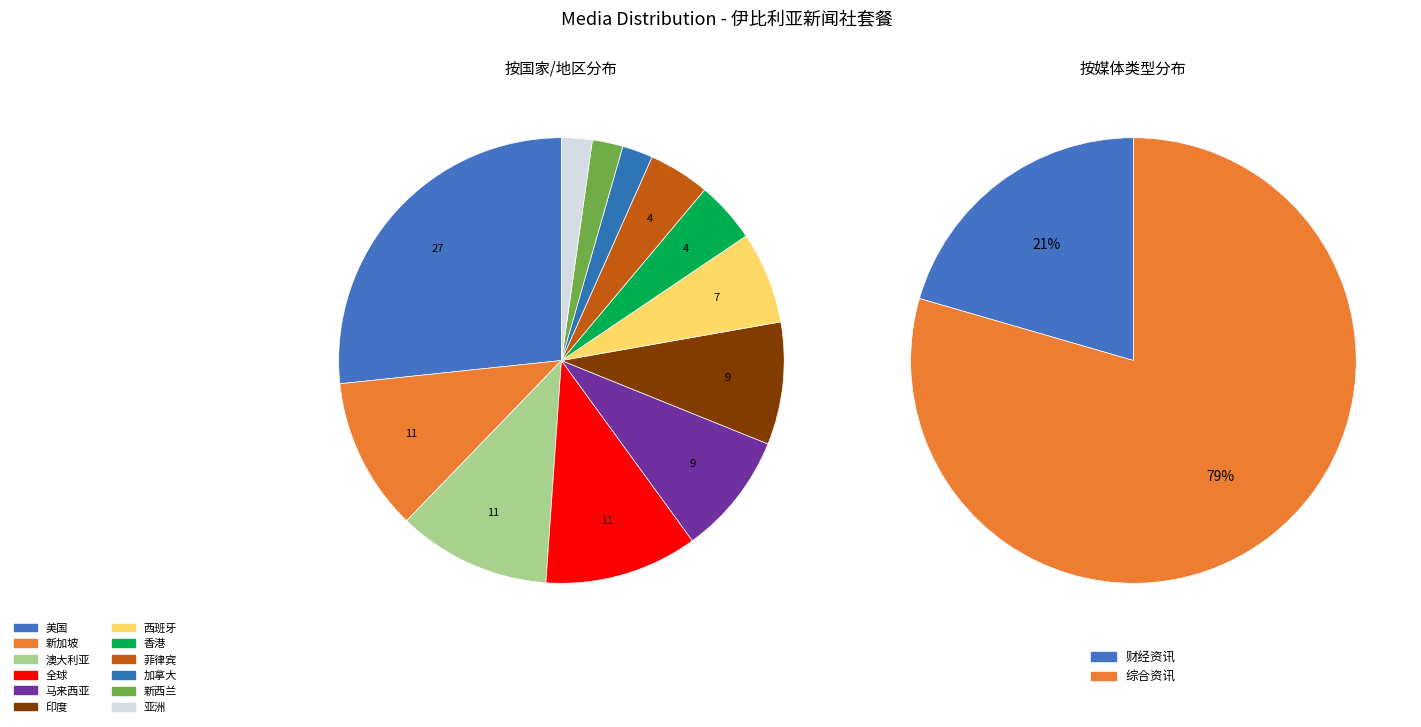

What is the ratio of the value at 菲律宾 to the value at 加拿大?

2.0